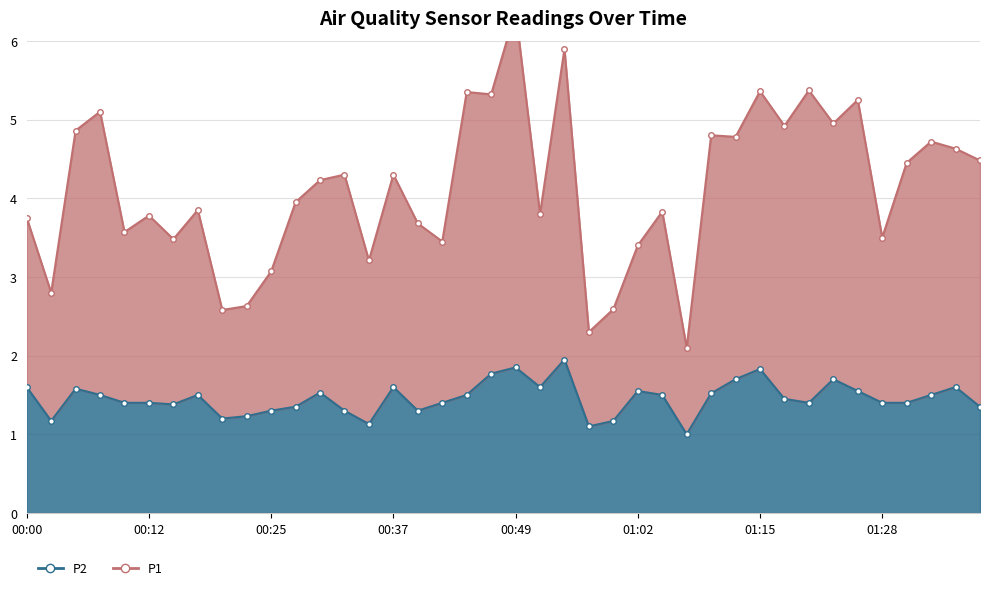

What is the label of the 4th point from the left?

00:07